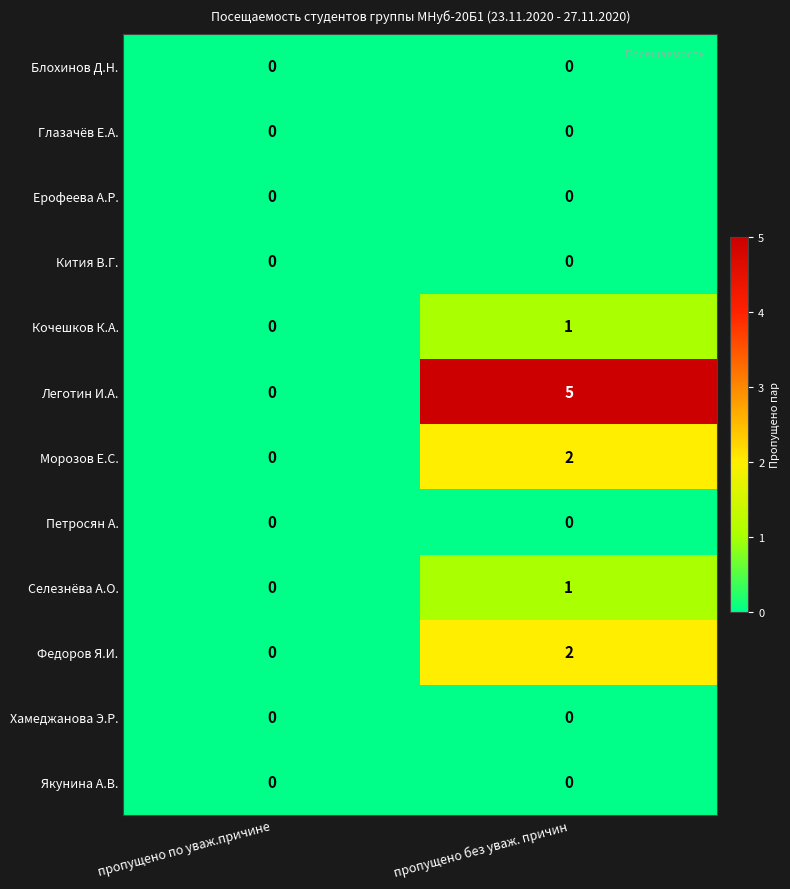

The Ерофеева А.Р. series shows 0 at пропущено без уваж. причин. True or false?

True